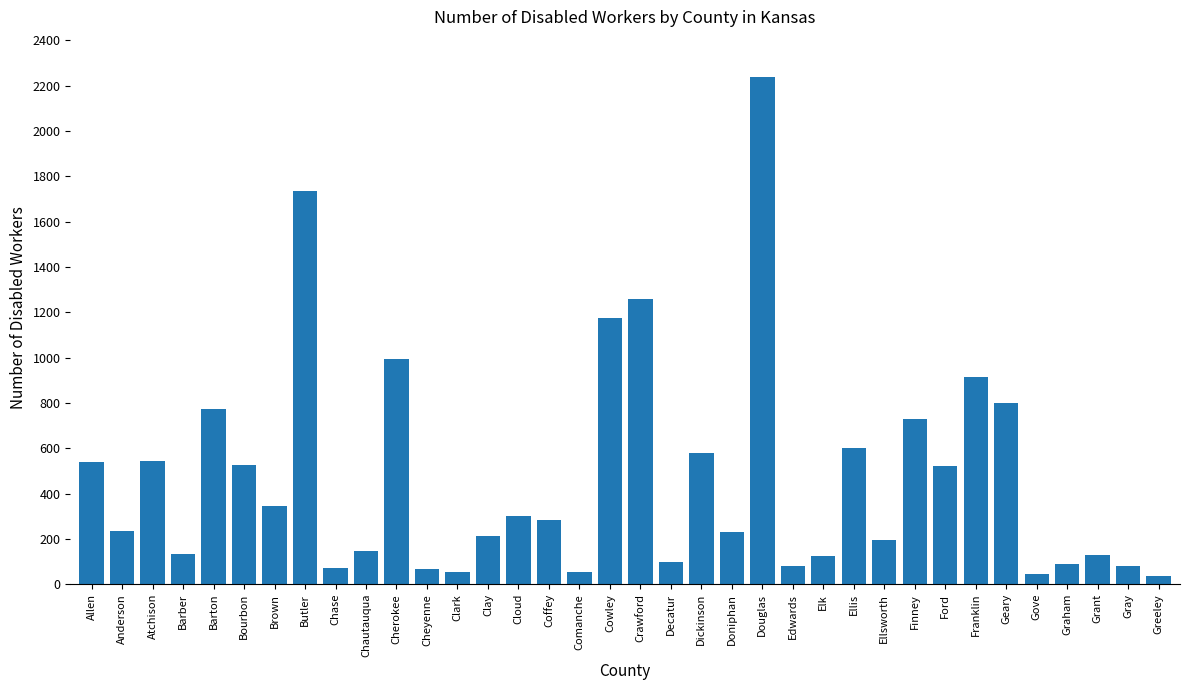

Count the number of categories in the chart.

36